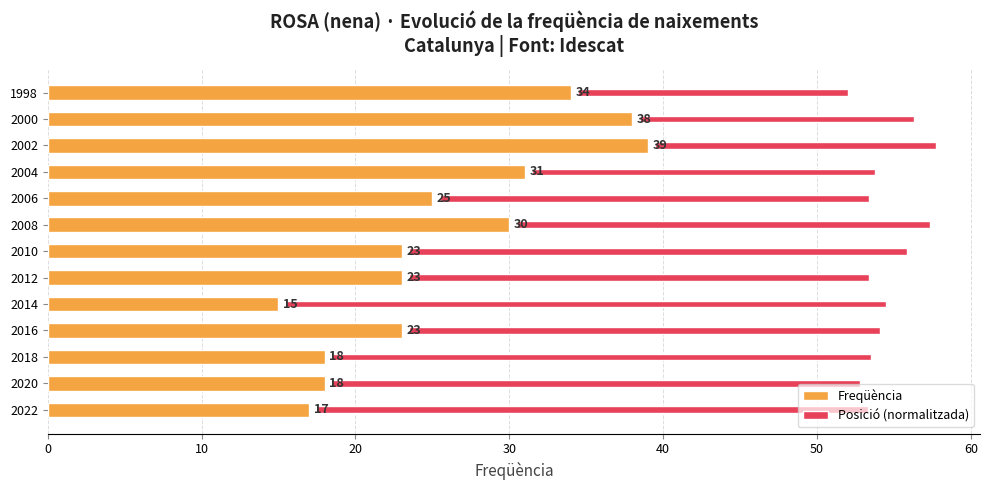

Reading left to right, what are all the values shown in this chart?

Freqüència: 17.0	18.0	18.0	23.0	15.0	23.0	23.0	30.0	25.0	31.0	39.0	38.0	34.0
Posició (normalitzada): 35.8	34.3	35.0	30.6	39.0	29.9	32.3	26.8	27.9	22.3	18.2	17.8	17.5